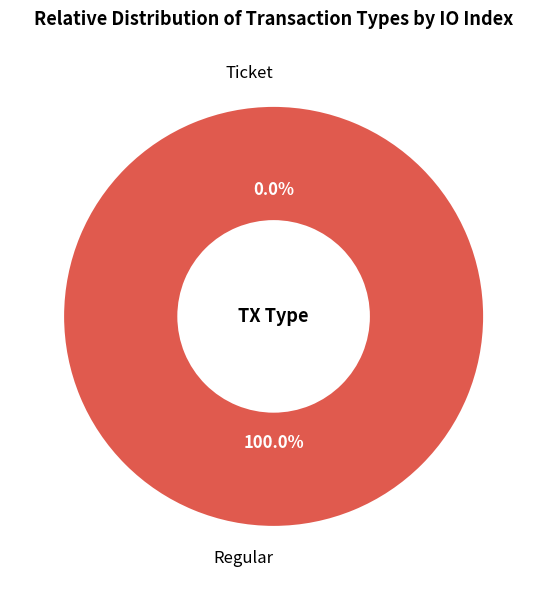

How many segments does this pie chart have?

2